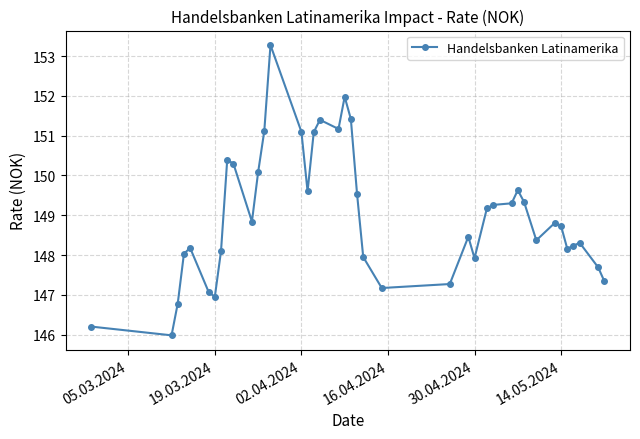

Does the chart have visible grid lines?

Yes